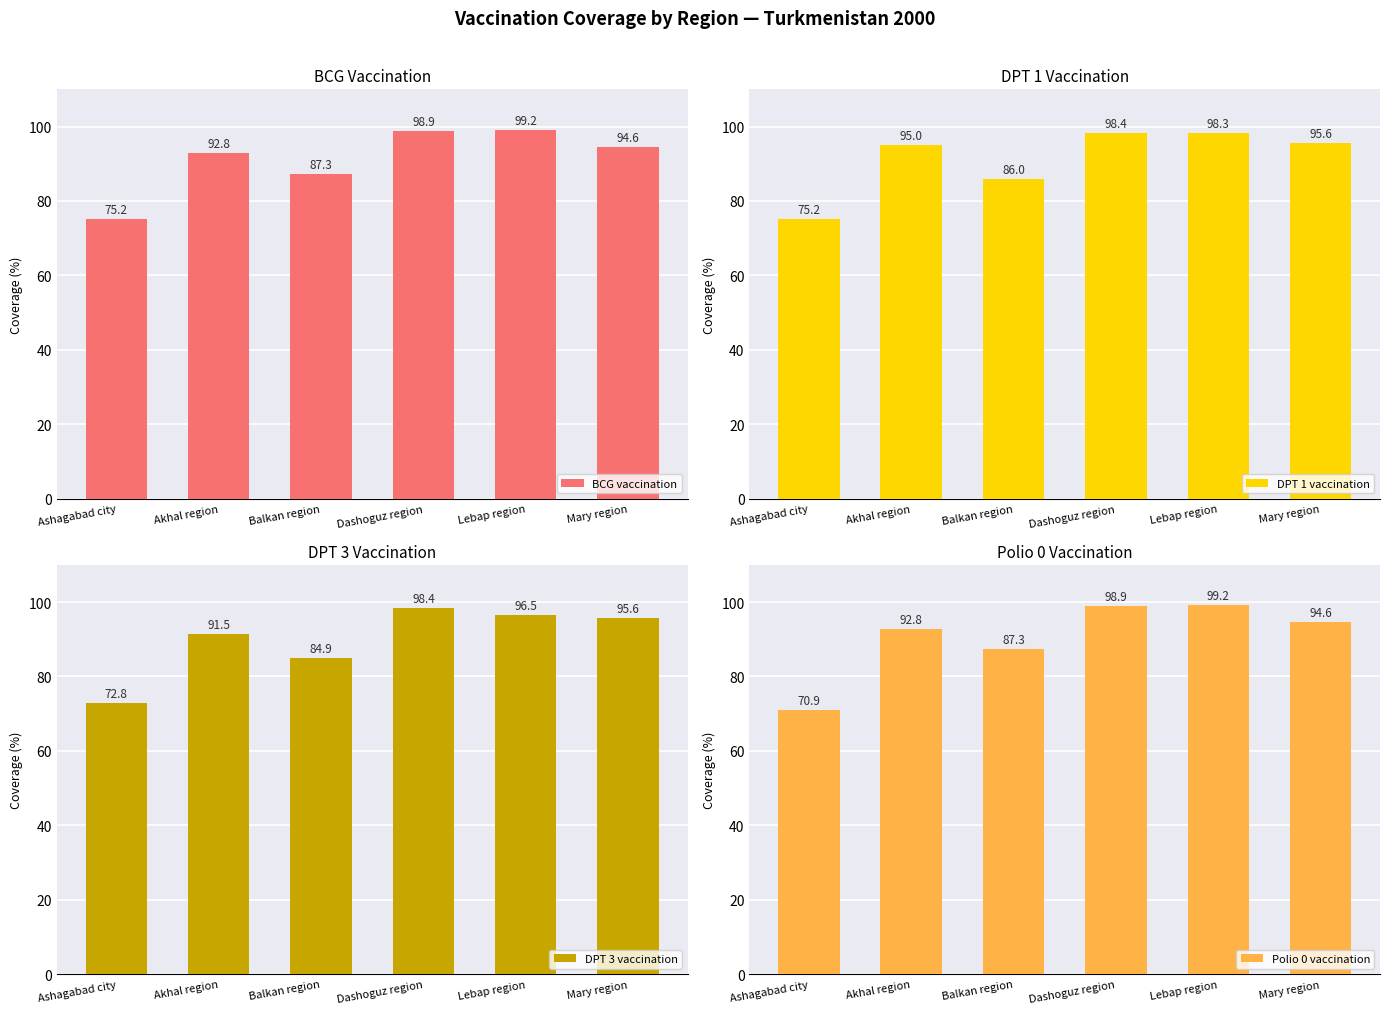

What are all the series names shown in the legend?

BCG vaccination, DPT 1 vaccination, DPT 3 vaccination, Polio 0 vaccination